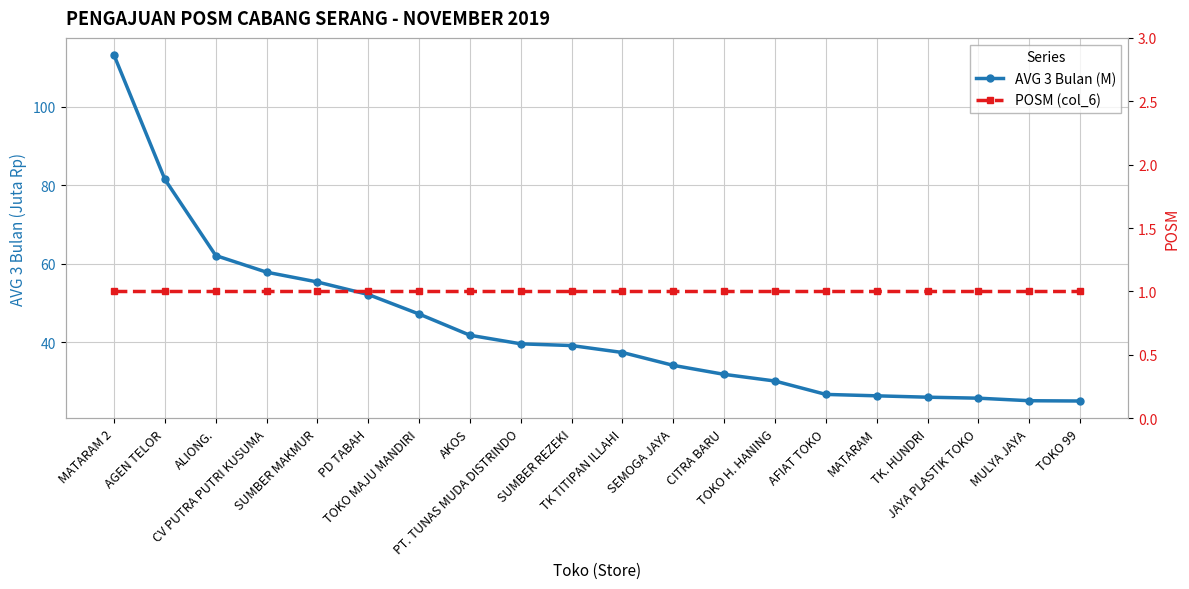

Rank the series at SUMBER MAKMUR from highest to lowest value.

AVG 3 Bulan (M), POSM (col_6)